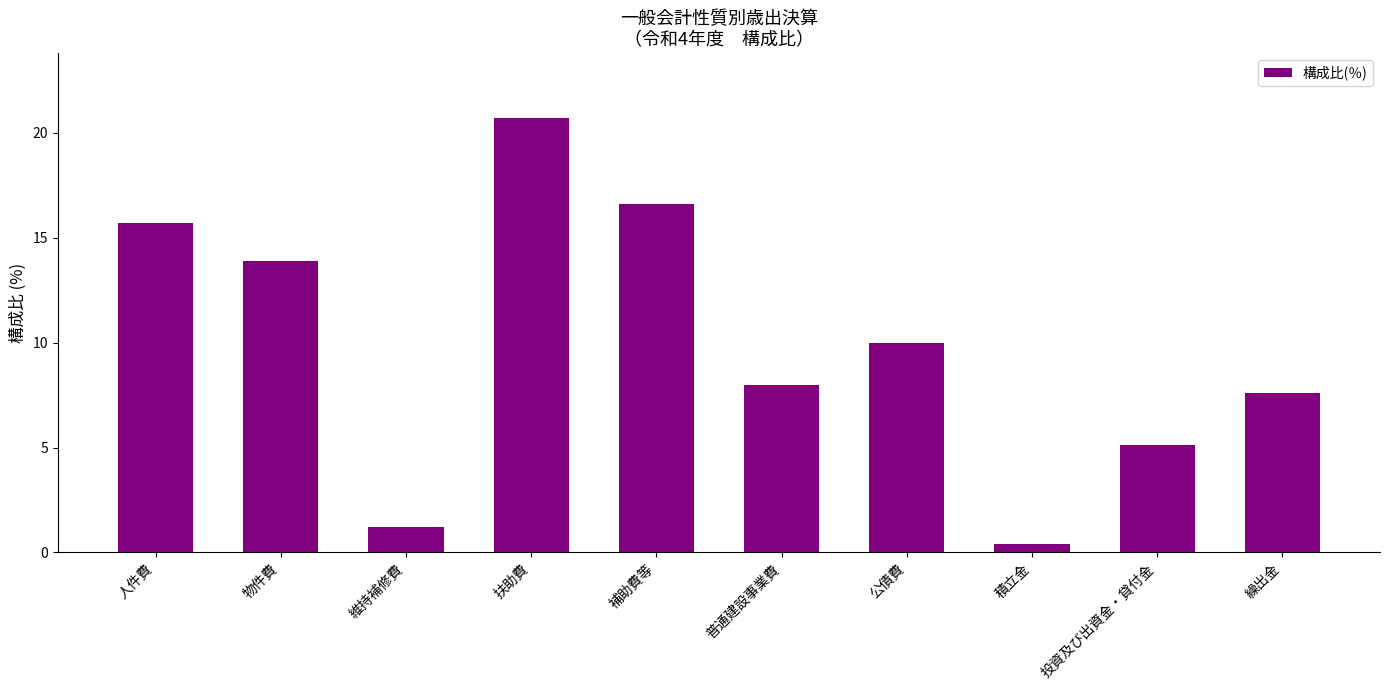

What is the change in value from 扶助費 to 普通建設事業費?

-12.7